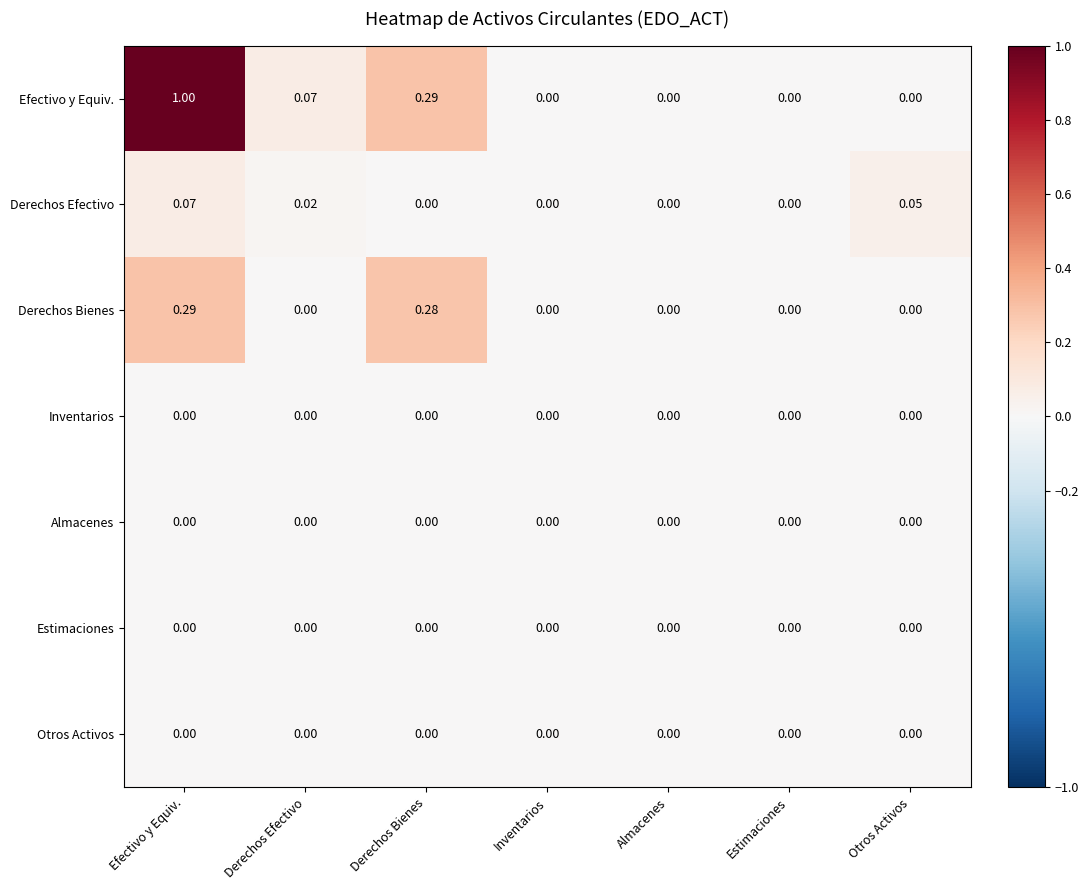

Which series has the largest range (max minus min)?

Efectivo y Equiv.